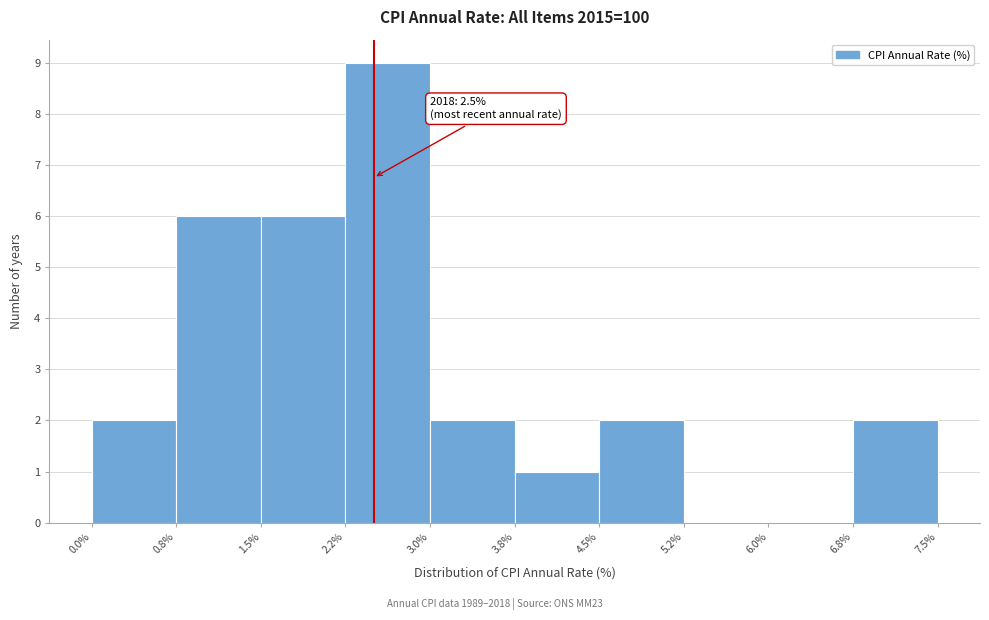

Which range on the x-axis has the tallest bar?

2.2% to 3.0%